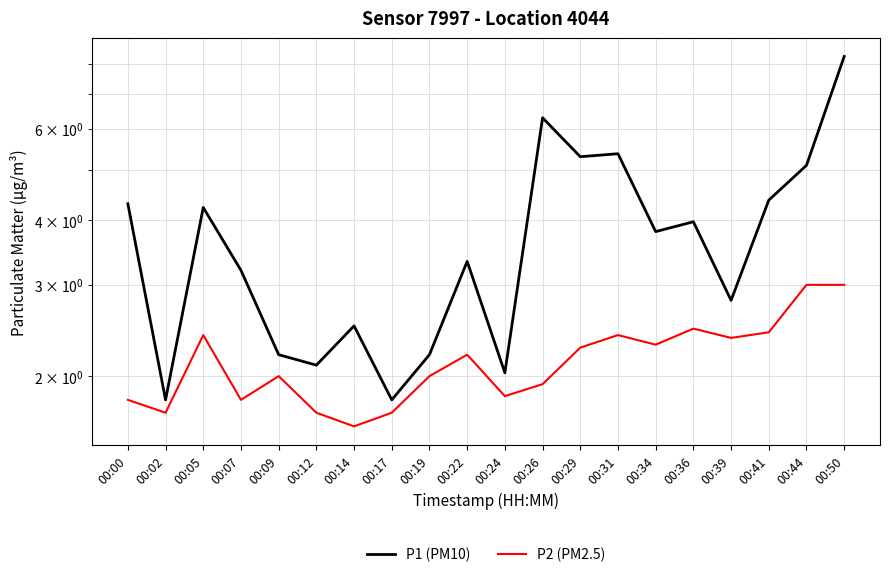

Between 00:19 and 00:09, which is larger?

00:19